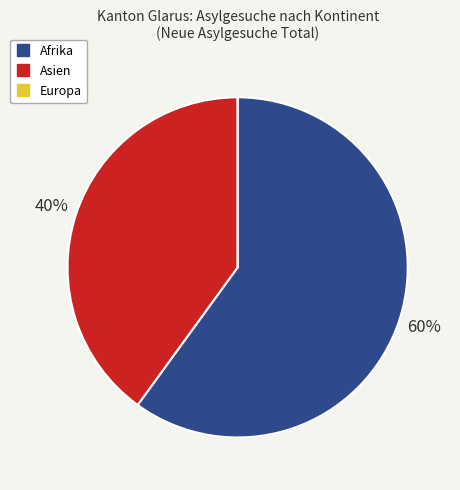

Combined, do Afrika and Asien account for over 50%?

Yes